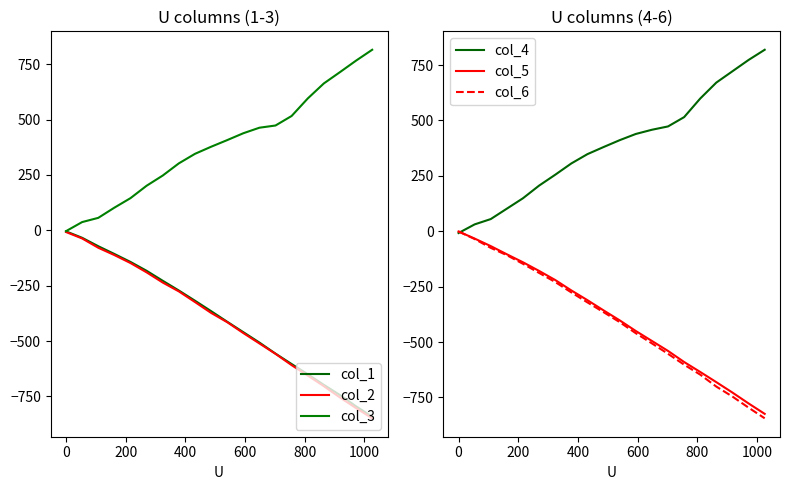

What are all the series names shown in the legend?

col_1, col_2, col_3, col_4, col_5, col_6